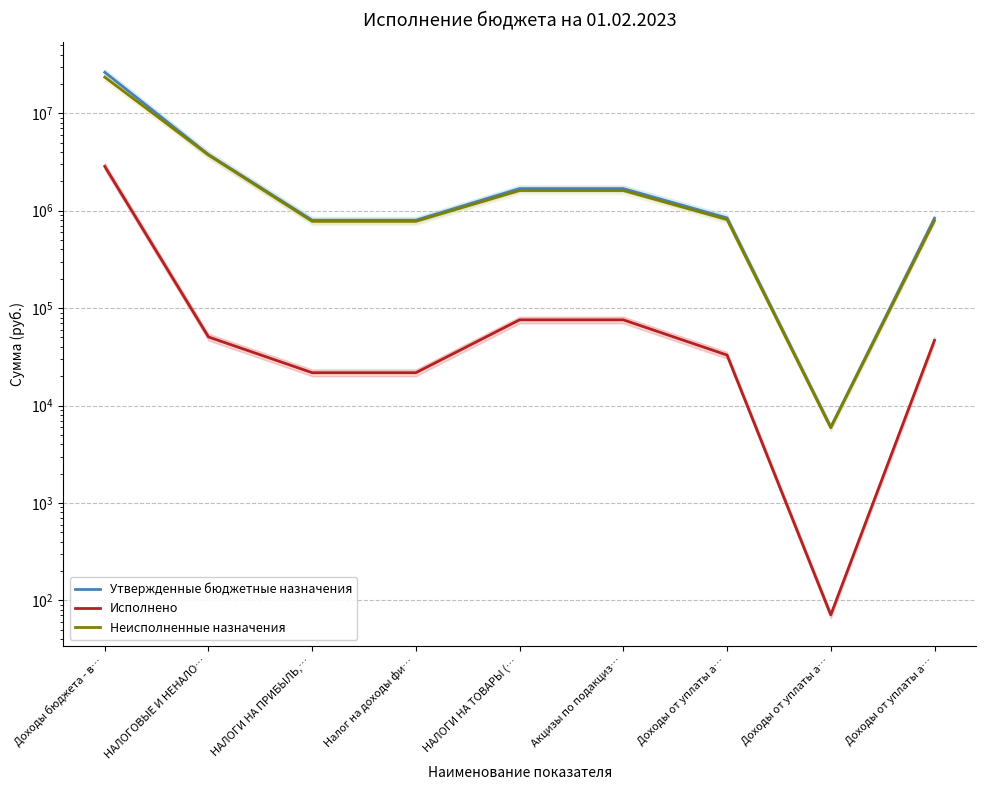

List the series in order of their peak value, highest first.

Утвержденные бюджетные назначения, Неисполненные назначения, Исполнено